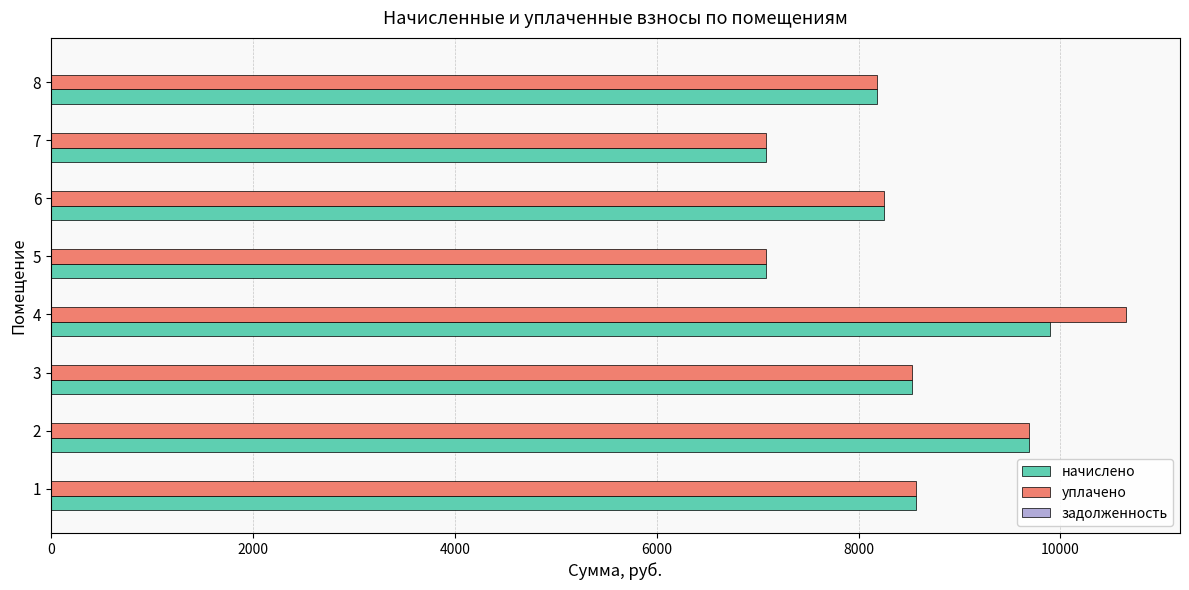

At 4, list the series in order from largest to smallest.

уплачено, начислено